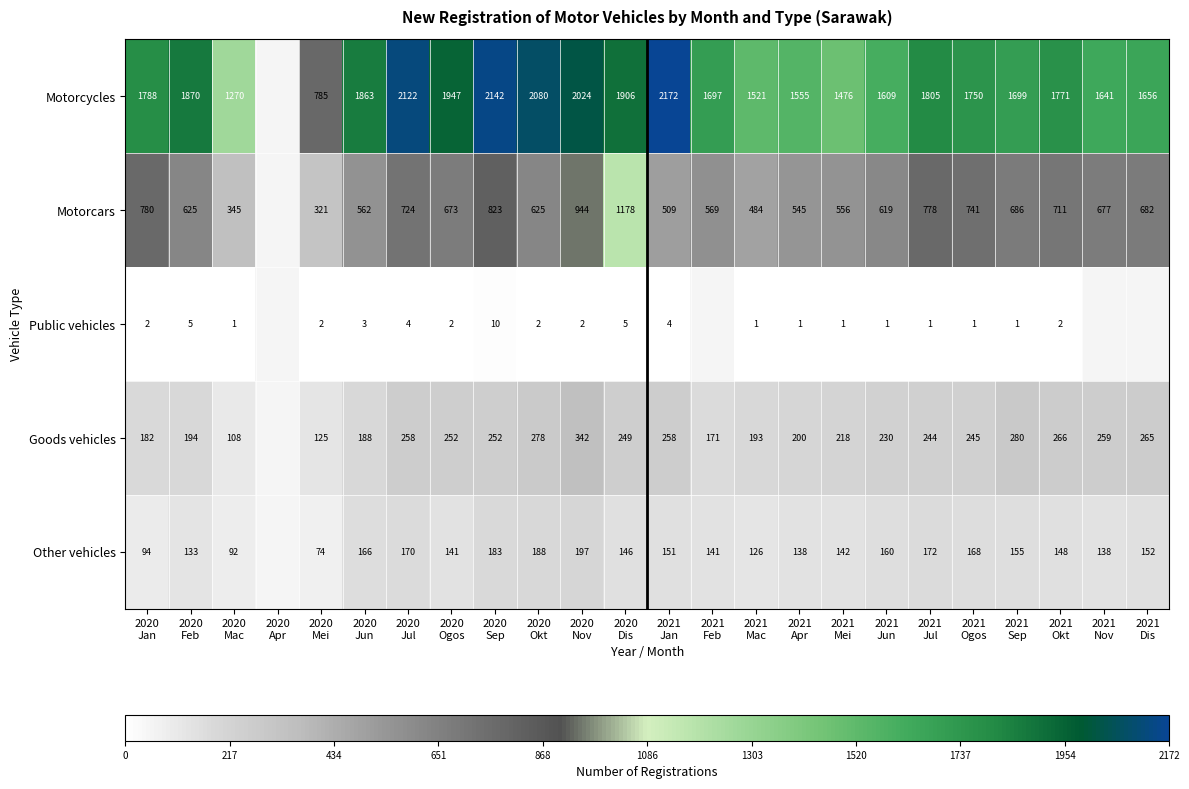

Between 2020
Jul and 2021
Sep, which is larger?

2020
Jul